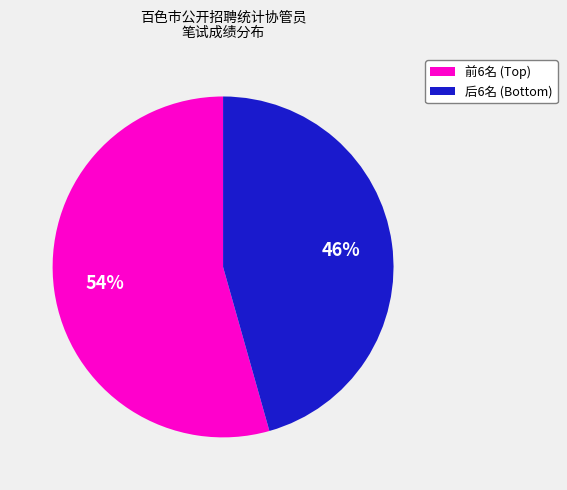

Does any single category account for the majority?

Yes